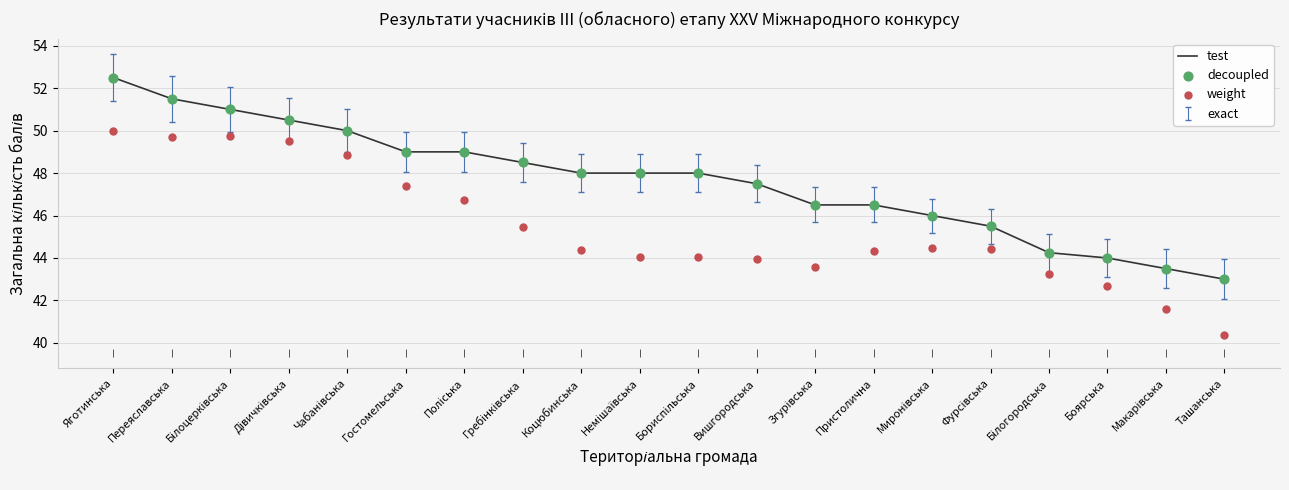

At how many categories does at least one series exceed 50?

4